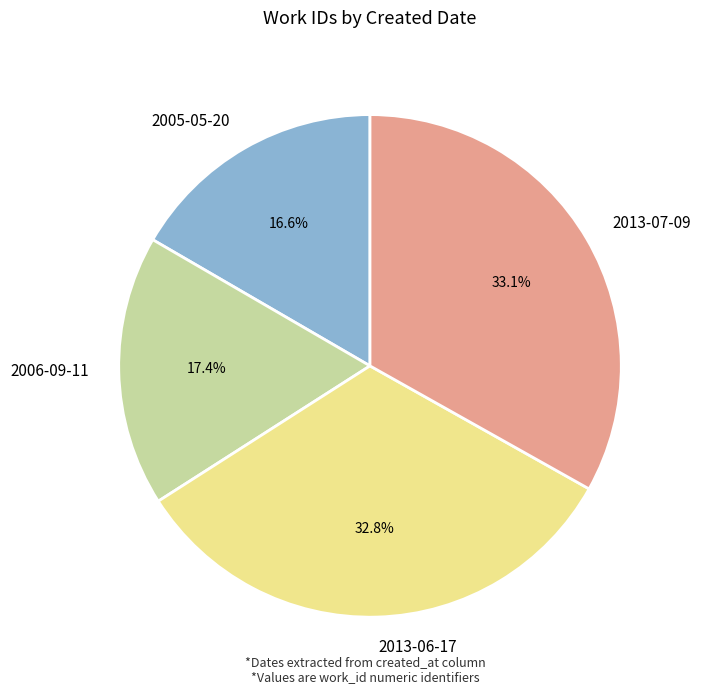

The 2013-06-17 slice represents 33% of the pie. True or false?

True